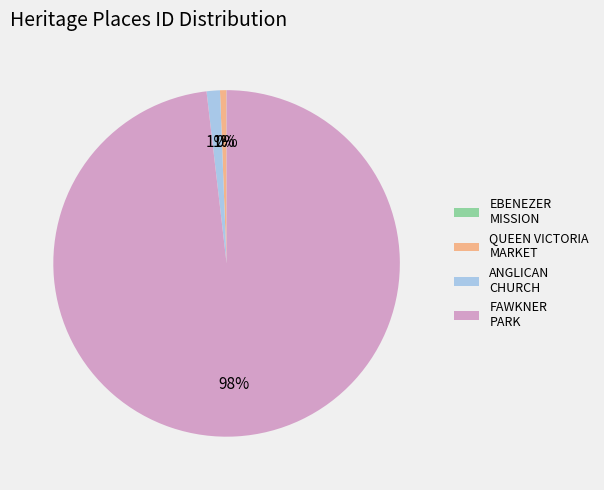

To the nearest percent, what is the difference between the largest and smallest slice percentages?

98%